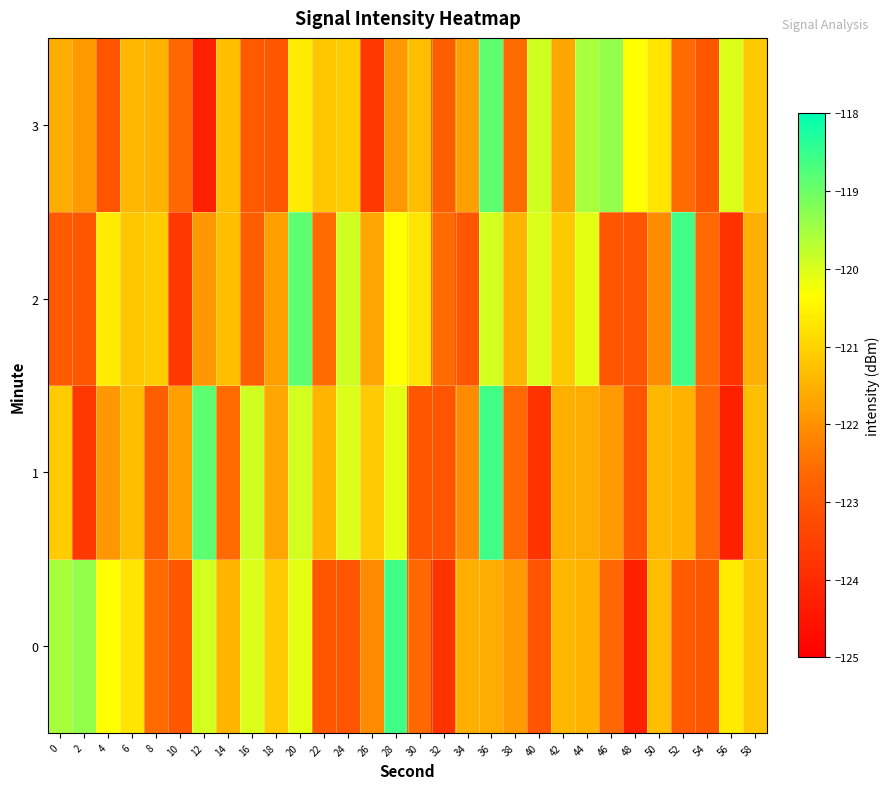

Reading right to left, list all the values displayed in this chart.

0: 58=-121.2	56=-120.6	54=-123.0	52=-122.9	50=-121.3	48=-124.2	46=-122.6	44=-121.5	42=-121.4	40=-123.1	38=-121.9	36=-121.6	34=-121.5	32=-123.8	30=-122.6	28=-118.6	26=-122.1	24=-123.1	22=-123.0	20=-120.1	18=-121.1	16=-120.0	14=-121.5	12=-119.9	10=-123.0	8=-122.6	6=-120.7	4=-120.3	2=-119.4	0=-119.5
1: 58=-121.3	56=-124.2	54=-122.6	52=-121.5	50=-121.4	48=-123.1	46=-121.9	44=-121.6	42=-121.5	40=-123.8	38=-122.6	36=-118.6	34=-122.1	32=-123.1	30=-123.0	28=-120.1	26=-121.1	24=-120.0	22=-121.5	20=-119.9	18=-121.7	16=-119.9	14=-122.6	12=-118.8	10=-121.8	8=-122.8	6=-121.3	4=-121.9	2=-123.7	0=-121.1
2: 58=-121.5	56=-123.8	54=-122.6	52=-118.6	50=-122.1	48=-123.1	46=-123.0	44=-120.1	42=-121.1	40=-120.0	38=-121.5	36=-119.9	34=-123.0	32=-122.6	30=-120.7	28=-120.3	26=-121.7	24=-119.9	22=-122.6	20=-118.8	18=-121.8	16=-122.8	14=-121.3	12=-121.9	10=-123.7	8=-121.1	6=-121.2	4=-120.6	2=-123.0	0=-122.9
3: 58=-121.1	56=-120.0	54=-123.0	52=-122.6	50=-120.7	48=-120.3	46=-119.4	44=-119.5	42=-121.7	40=-119.9	38=-122.6	36=-118.8	34=-121.8	32=-122.8	30=-121.3	28=-121.9	26=-123.7	24=-121.1	22=-121.2	20=-120.6	18=-123.0	16=-122.9	14=-121.3	12=-124.2	10=-122.6	8=-121.5	6=-121.4	4=-123.1	2=-121.9	0=-121.6